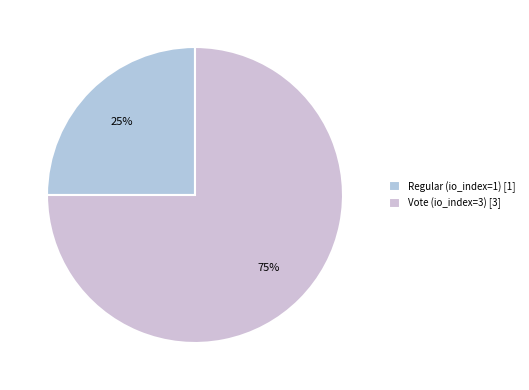

Which slice represents more than half of the pie?

Vote (io_index=3)